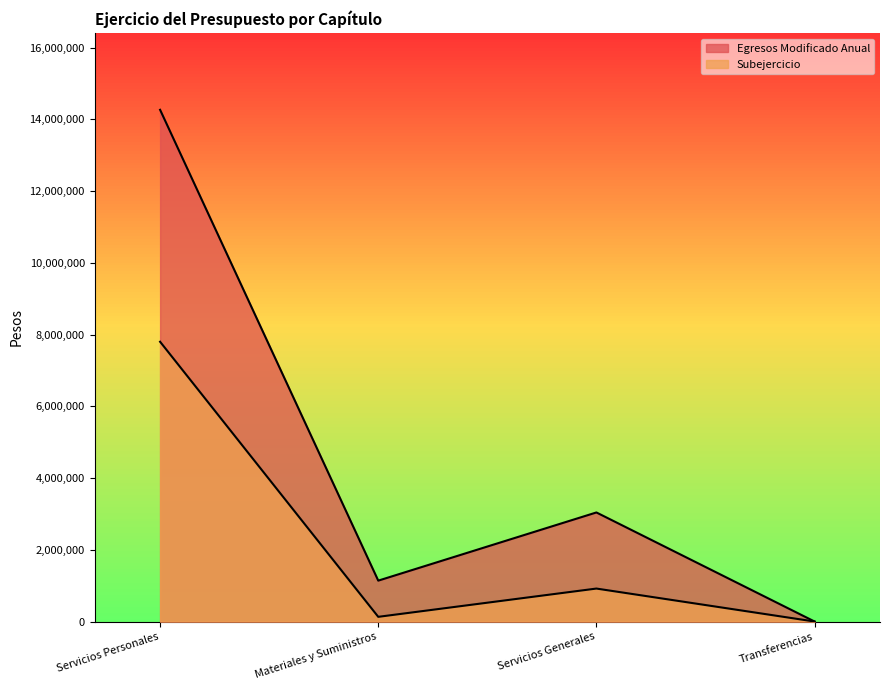

What are all the series names shown in the legend?

Egresos Modificado Anual, Subejercicio